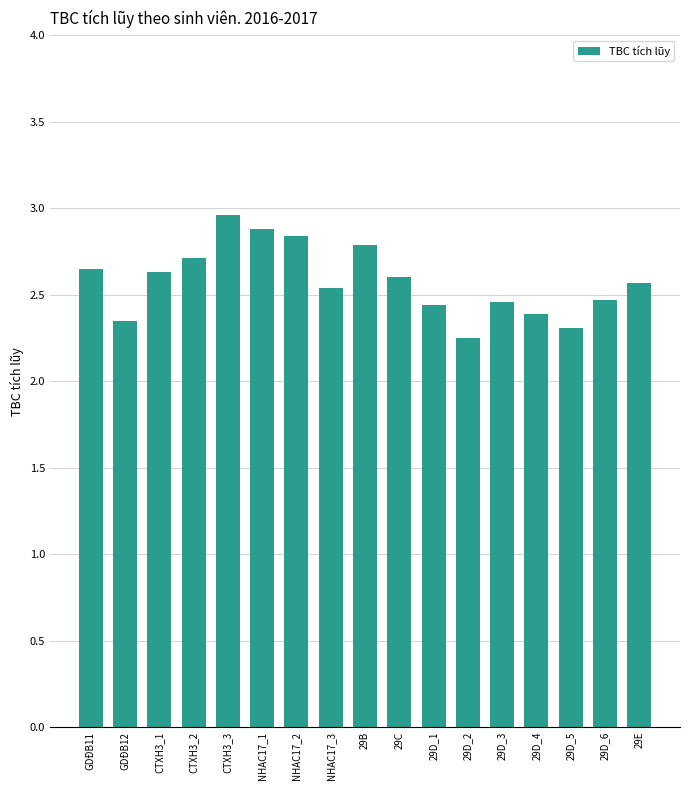

The chart shows a value of 2.3 at 29D_5. True or false?

True